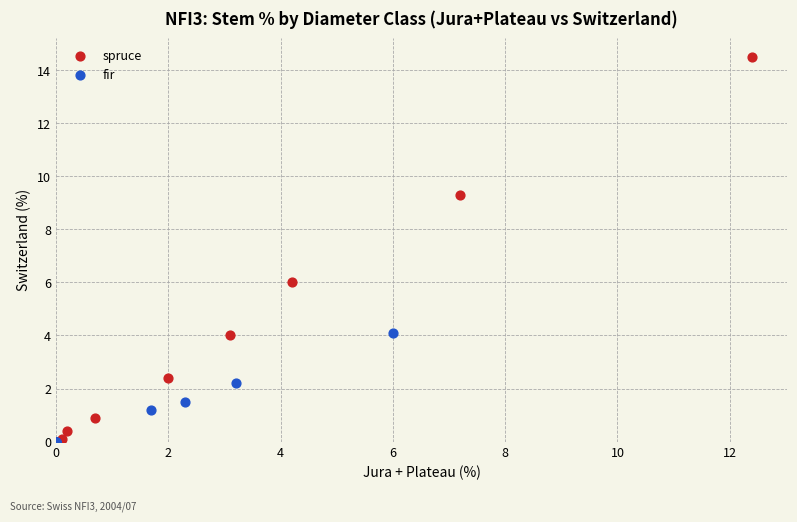

Which series has the largest Y range (max minus min)?

spruce